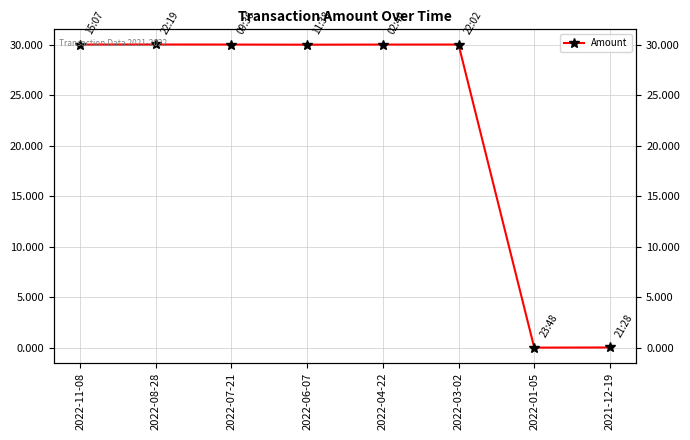

Reading left to right, list all the values displayed in this chart.

2022-11-08=30.0	2022-08-28=30.0	2022-07-21=30.0	2022-06-07=30.0	2022-04-22=30.0	2022-03-02=30.0	2022-01-05=0.0	2021-12-19=0.0